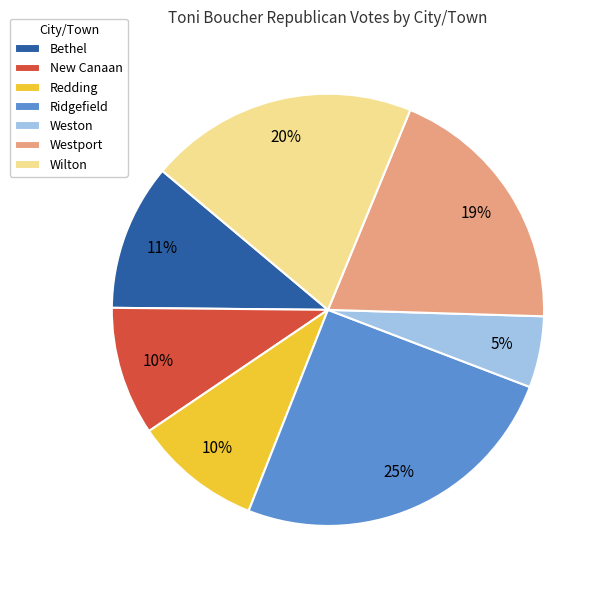

To the nearest percent, what is the difference between the largest and smallest slice percentages?

20%